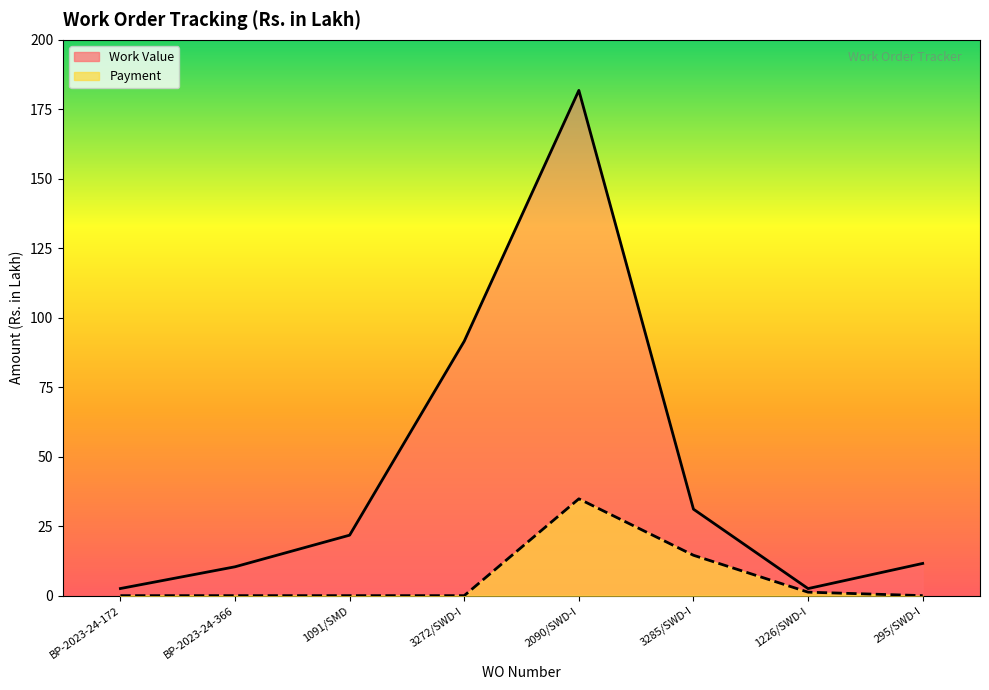

What is the label of the 4th point from the left?

3272/SWD-I